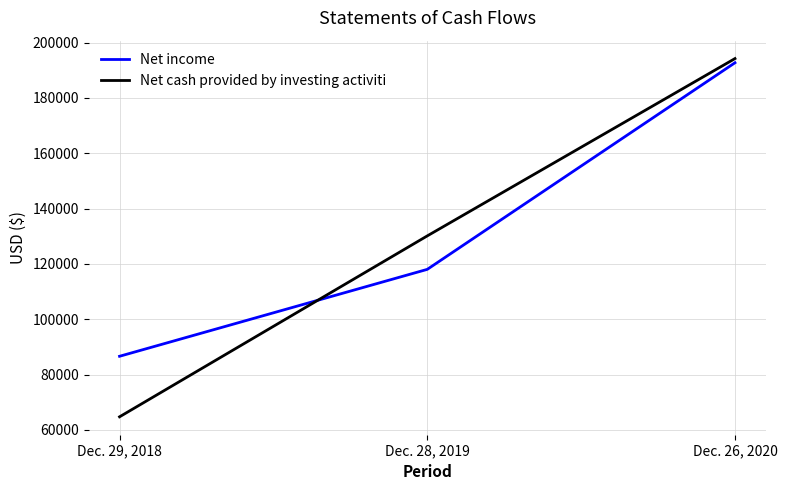

Read the Net cash provided by investing activiti value at Dec. 29, 2018.

64708